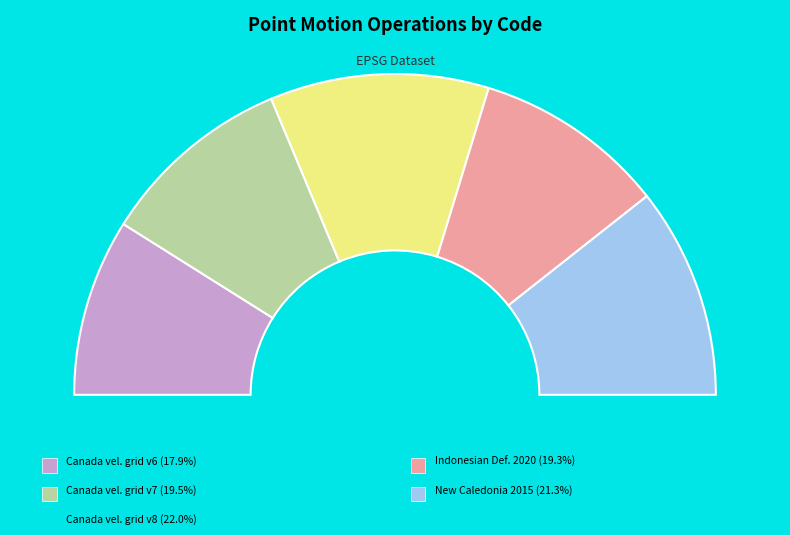

The New Caledonia velocity model 2015 slice represents 33% of the pie. True or false?

False